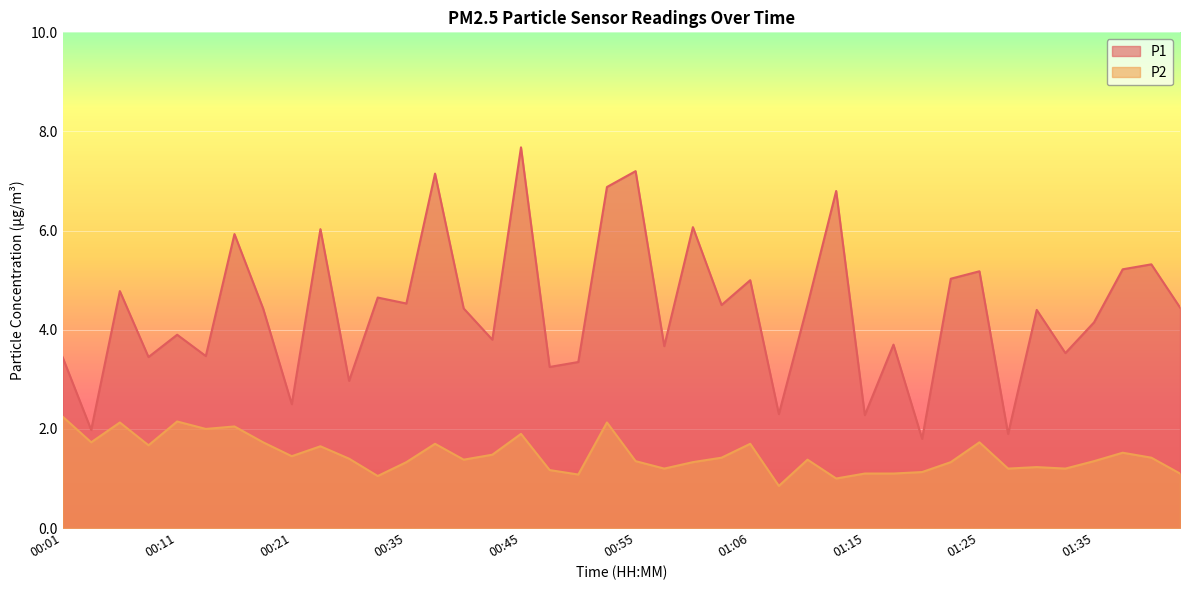

How many lines are shown in the chart?

2